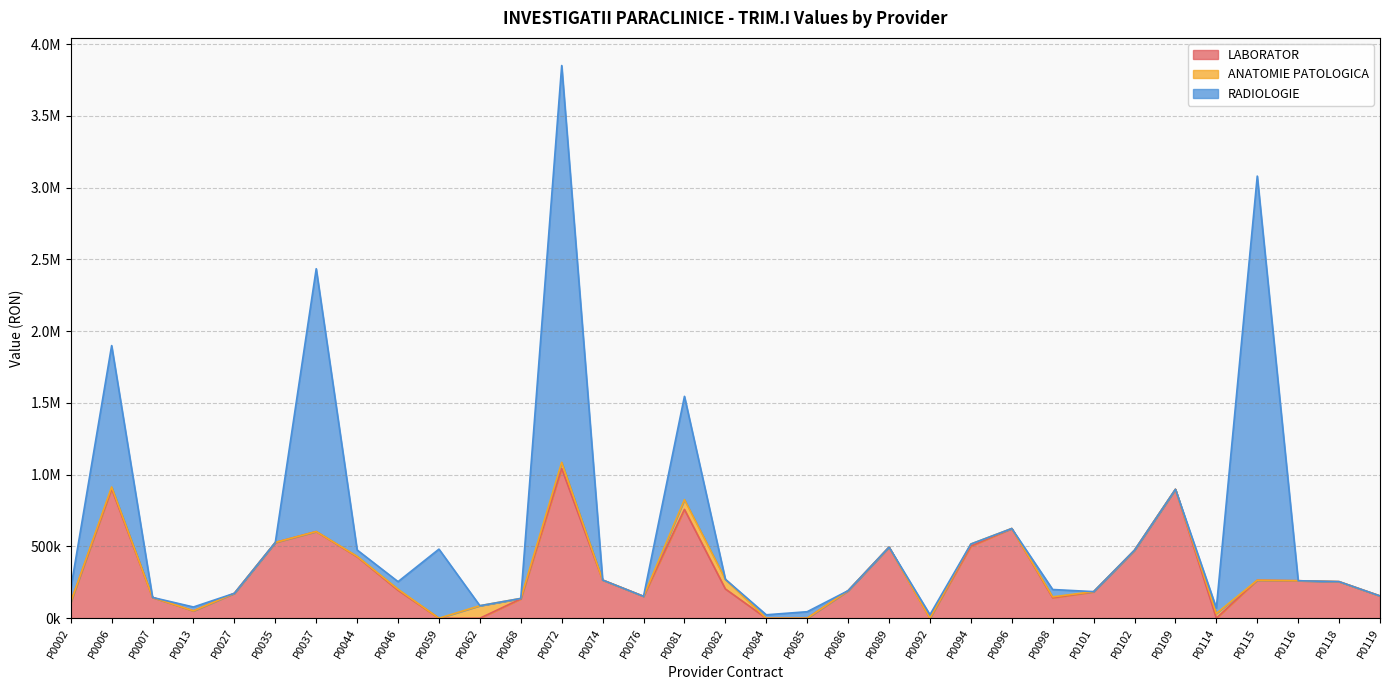

Does the chart display data point markers on the line(s)?

No